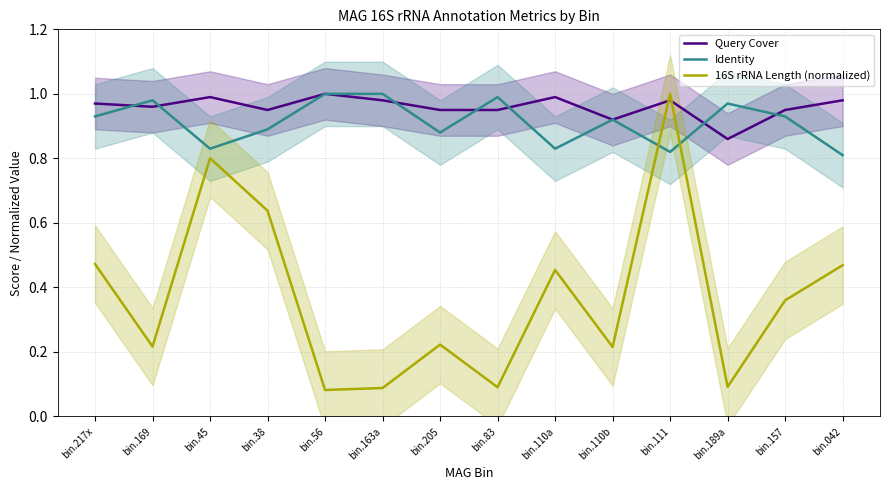

What are all the series names shown in the legend?

Query Cover, Identity, 16S rRNA Length (normalized)